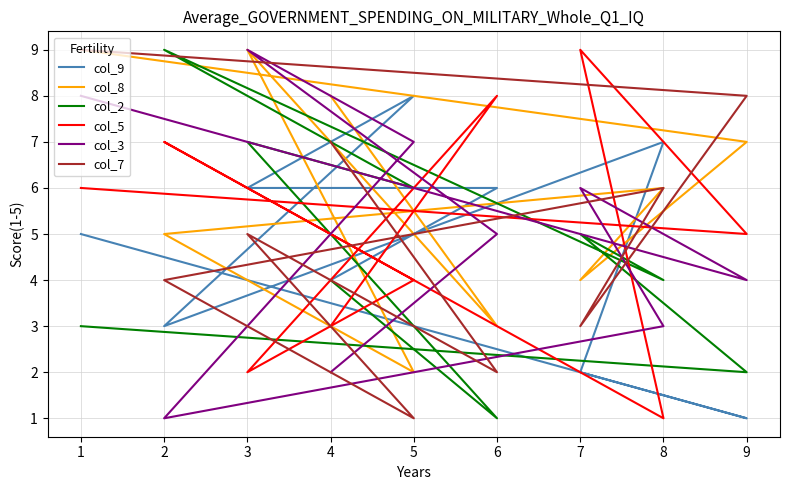

True or false: col_2 has a value of 4 at 3.

False